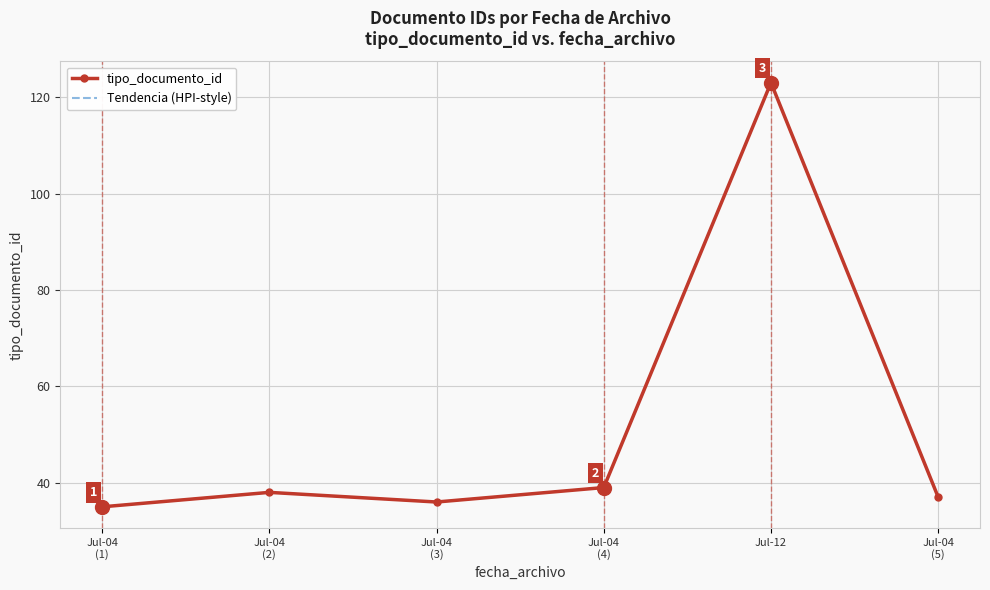

True or false: there are more than 2 points higher than both neighbors.

False